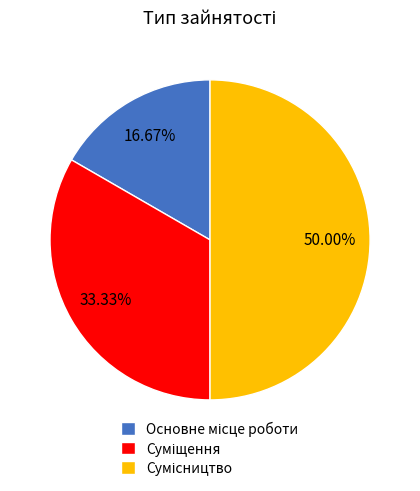

True or false: Основне місце роботи accounts for 17% of the total.

True